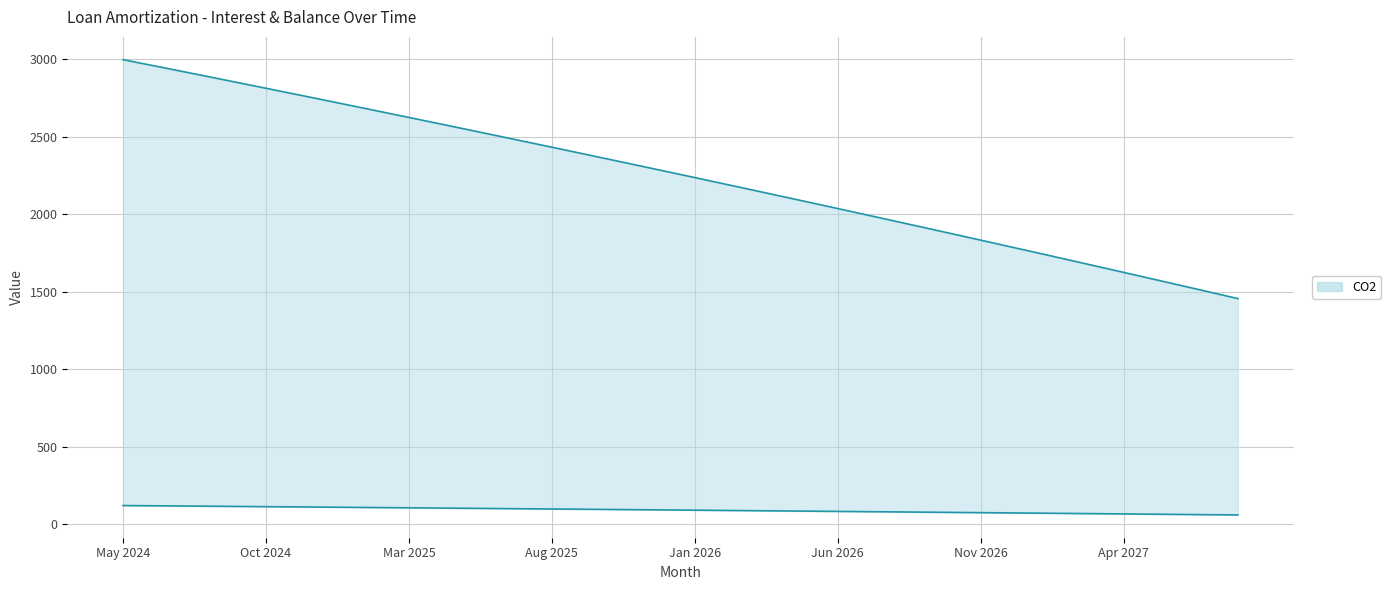

What position from the right is 27?

13